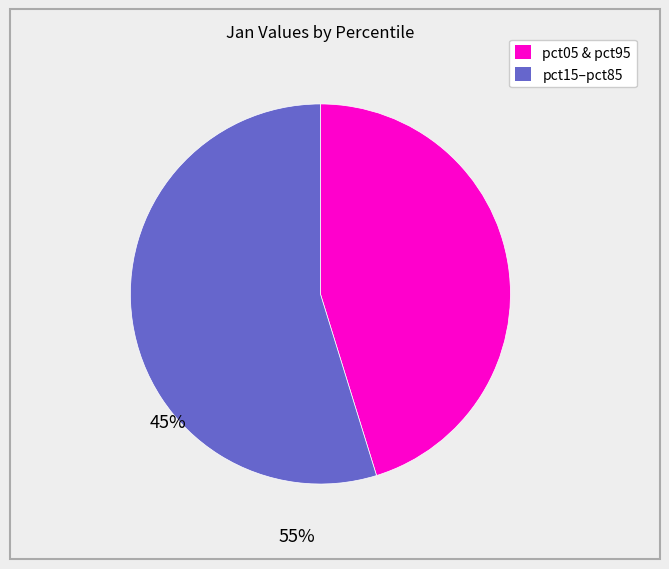

Does any single category account for the majority?

Yes